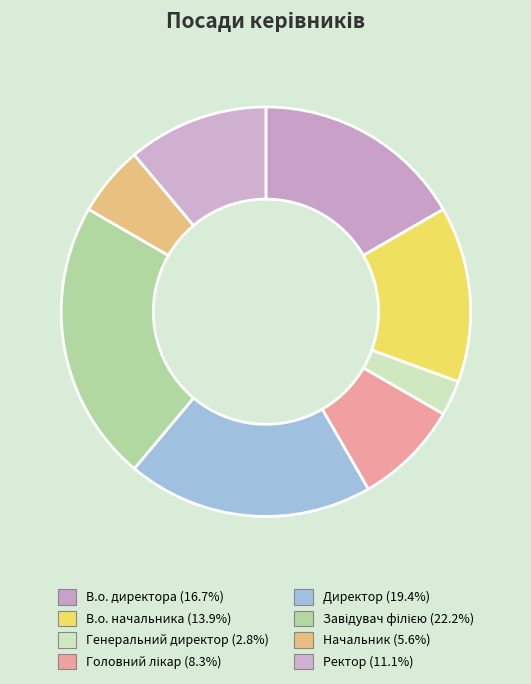

To the nearest percent, what is the combined percentage of В.о. начальника and Директор?

33%